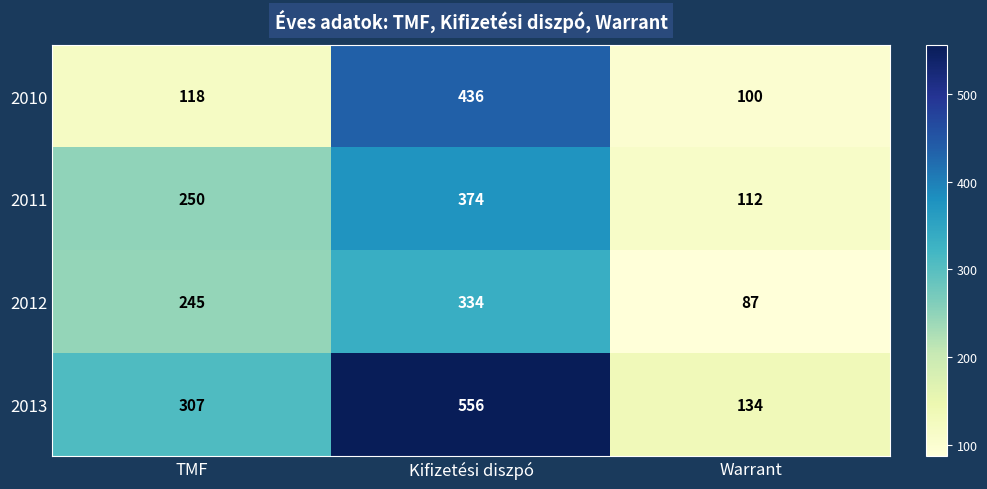

What is the spread (max minus min) of values at Kifizetési diszpó?

222